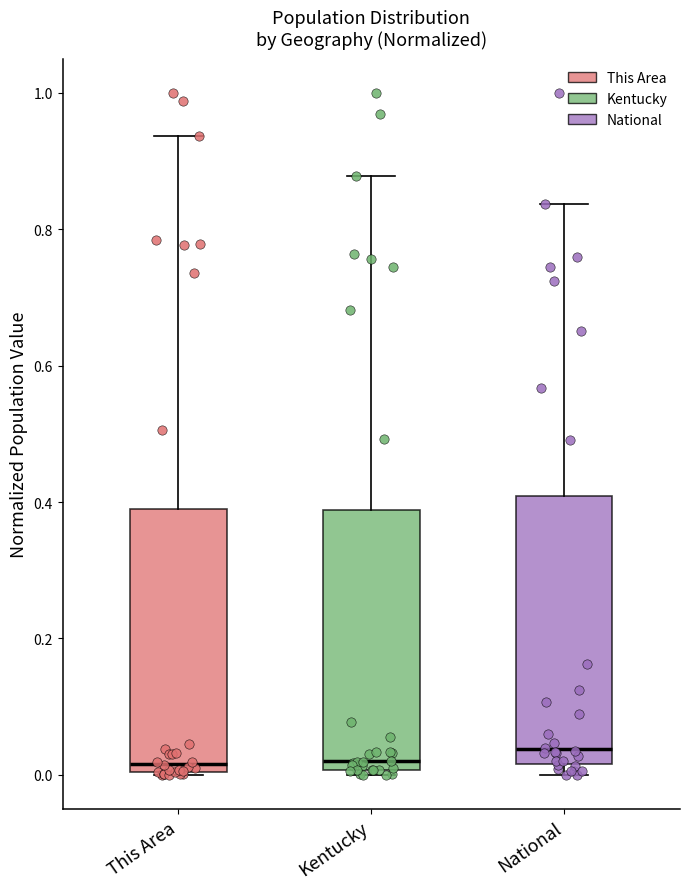

Reading left to right, transcribe this box plot: for each box, give where its median line is, the range the box spans, and where its two whiskers end, as read against the y-axis. The values are not printed on the chart, so give them approximately, as read against the axis.

This Area: median 0.02, box 0.00 to 0.40, whiskers 0.00 to 0.94
Kentucky: median 0.02, box 0.00 to 0.38, whiskers 0.00 (just below the box's lower edge) to 0.88
National: median 0.04, box 0.02 to 0.40, whiskers 0.00 to 0.84